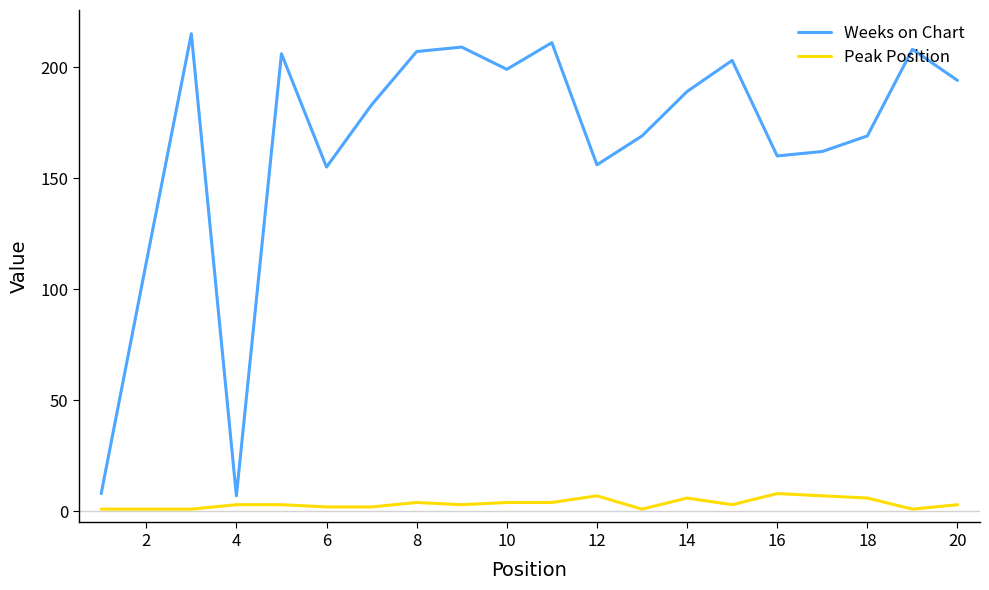

Which series has the widest spread of values?

Weeks on Chart